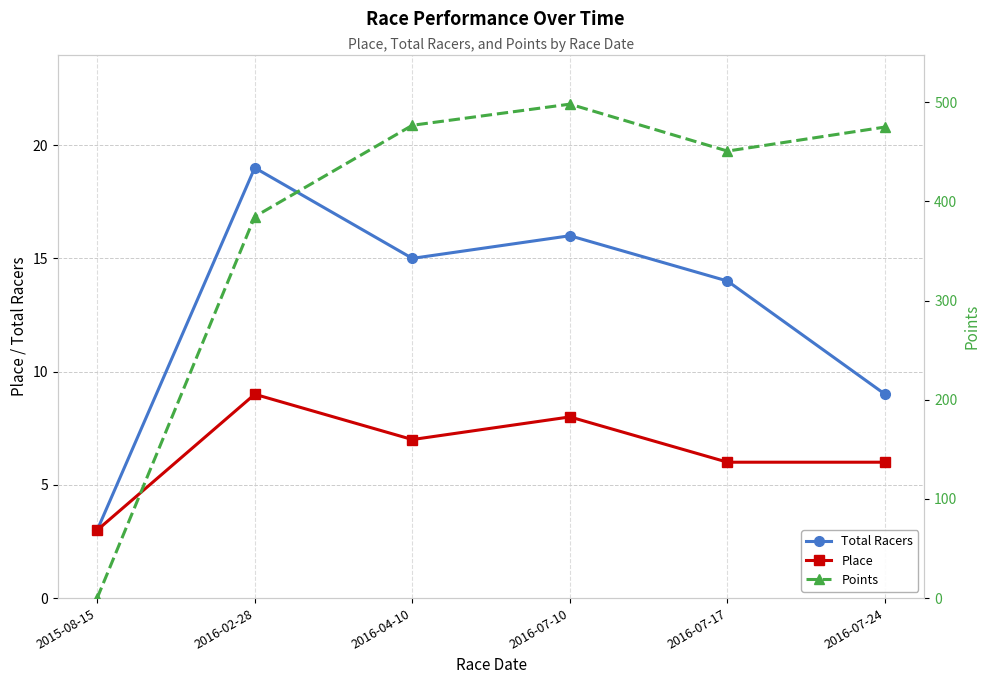

What is the highest value of the Place series?

9